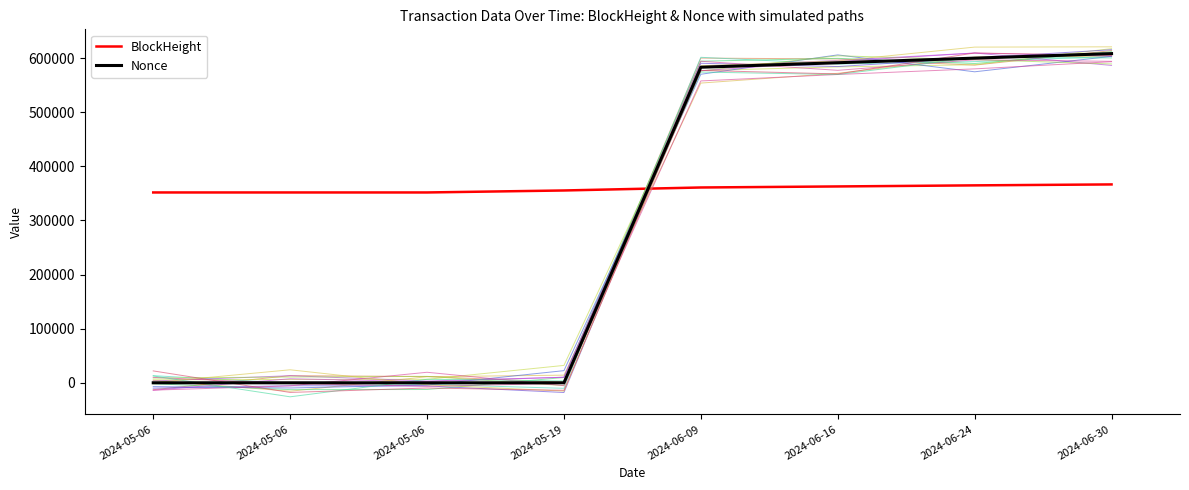

Is it true that Nonce (Mean of Simulations) equals 82 at 2024-05-19?

False